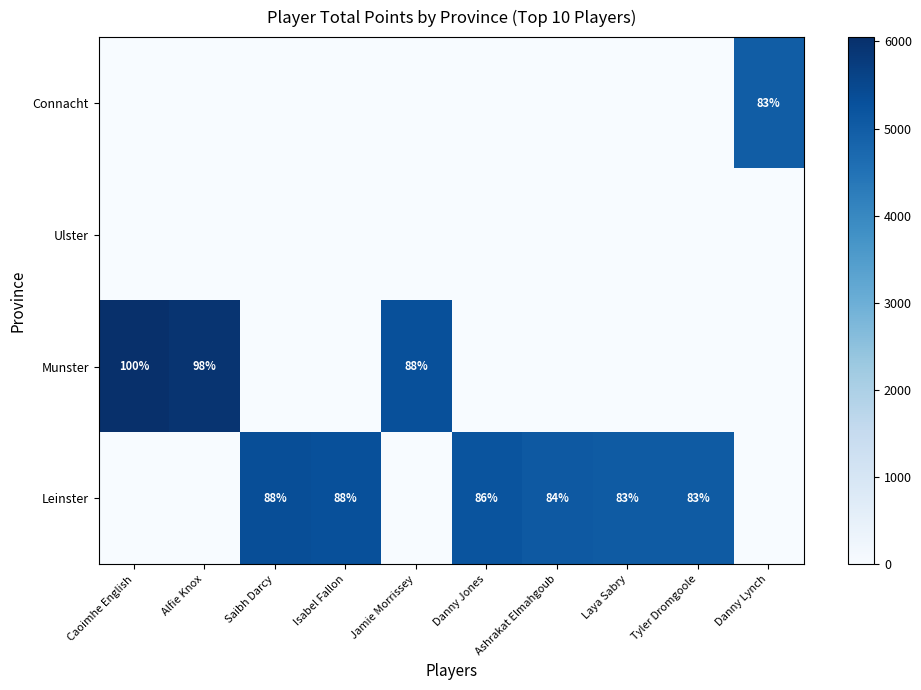

The Munster series shows 88 at Jamie Morrissey. True or false?

True